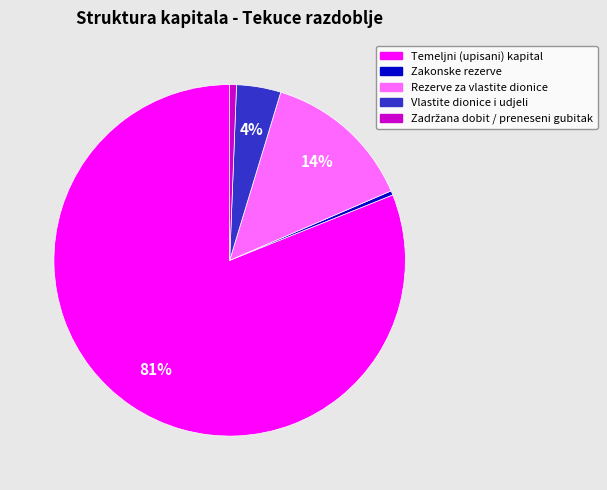

To the nearest percent, what is the average slice percentage?

20%